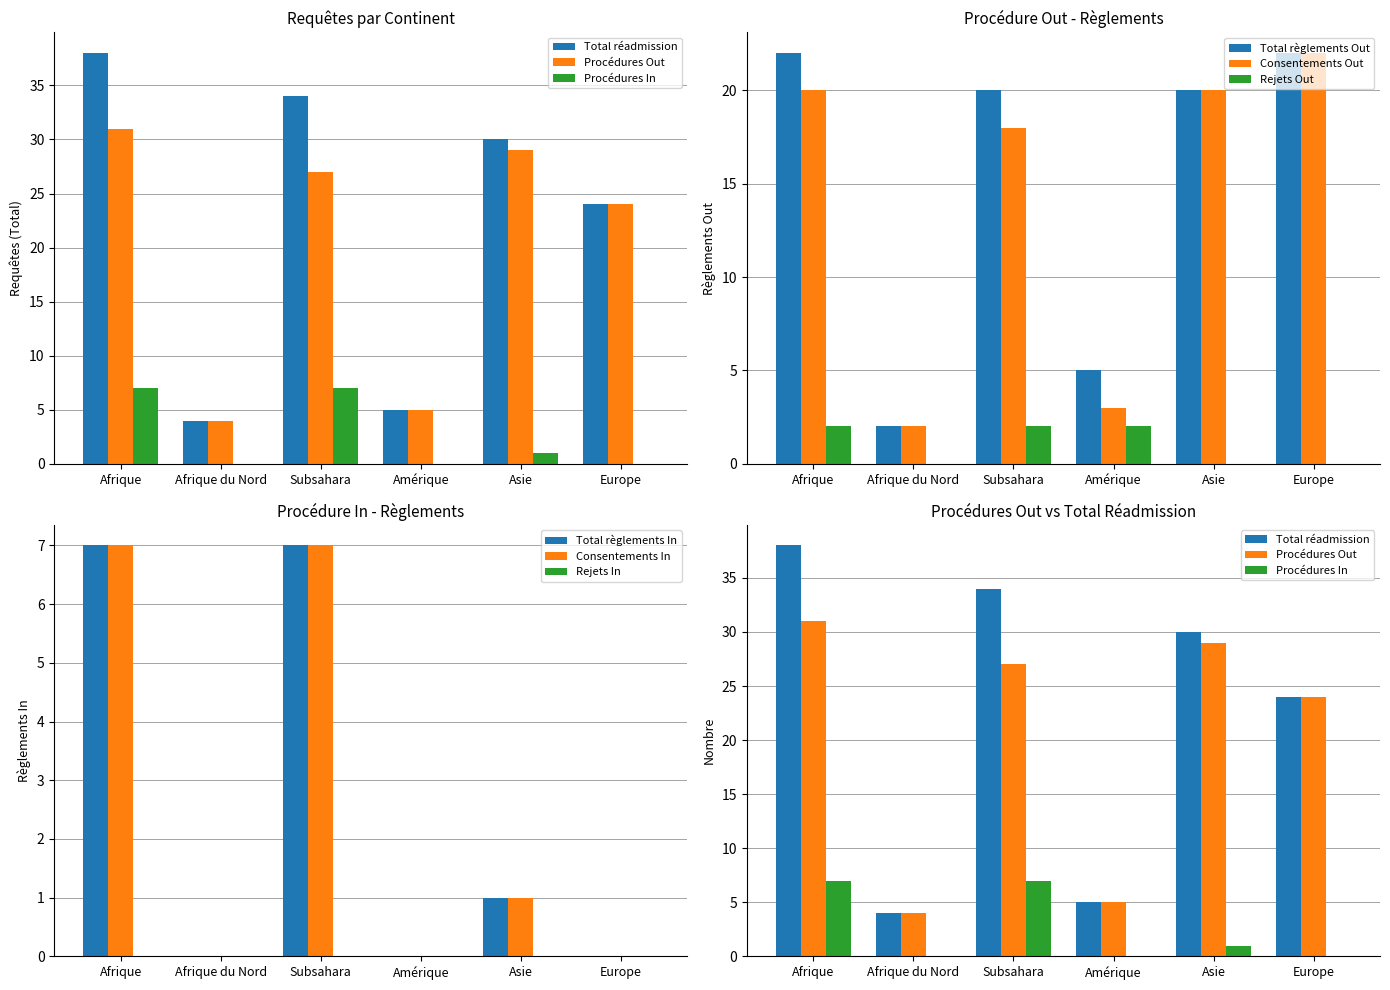

At which category is the sum across all series the highest?

Afrique